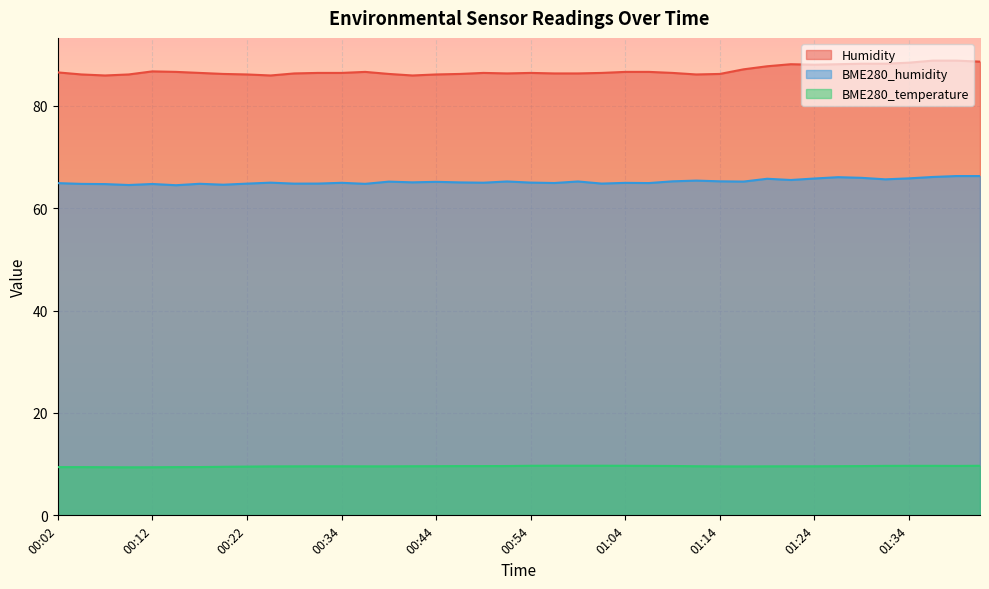

Reading right to left, what are all the values shown in this chart?

Humidity: 01:41=88.6	01:39=88.8	01:36=88.8	01:34=88.4	01:31=88.2	01:29=88.2	01:26=88.1	01:24=88.0	01:21=88.1	01:19=87.7	01:17=87.1	01:14=86.2	01:12=86.1	01:09=86.4	01:07=86.6	01:04=86.6	01:02=86.4	00:59=86.3	00:57=86.3	00:54=86.4	00:52=86.3	00:49=86.4	00:47=86.2	00:44=86.1	00:42=85.9	00:39=86.2	00:37=86.6	00:34=86.4	00:32=86.4	00:29=86.3	00:27=85.9	00:22=86.1	00:19=86.2	00:17=86.4	00:14=86.6	00:12=86.7	00:09=86.1	00:07=85.9	00:04=86.1	00:02=86.5
BME280_humidity: 01:41=66.3	01:39=66.3	01:36=66.1	01:34=65.8	01:31=65.6	01:29=65.9	01:26=66.0	01:24=65.8	01:21=65.5	01:19=65.7	01:17=65.2	01:14=65.2	01:12=65.4	01:09=65.2	01:07=64.9	01:04=64.9	01:02=64.8	00:59=65.2	00:57=64.9	00:54=65.0	00:52=65.2	00:49=65.0	00:47=65.0	00:44=65.1	00:42=65.0	00:39=65.2	00:37=64.7	00:34=64.9	00:32=64.8	00:29=64.8	00:27=65.0	00:22=64.8	00:19=64.6	00:17=64.8	00:14=64.5	00:12=64.7	00:09=64.5	00:07=64.7	00:04=64.7	00:02=64.9
BME280_temperature: 01:41=9.7	01:39=9.7	01:36=9.7	01:34=9.7	01:31=9.7	01:29=9.6	01:26=9.6	01:24=9.6	01:21=9.6	01:19=9.6	01:17=9.6	01:14=9.6	01:12=9.6	01:09=9.6	01:07=9.7	01:04=9.7	01:02=9.7	00:59=9.7	00:57=9.7	00:54=9.7	00:52=9.6	00:49=9.6	00:47=9.6	00:44=9.6	00:42=9.6	00:39=9.6	00:37=9.6	00:34=9.6	00:32=9.6	00:29=9.6	00:27=9.6	00:22=9.5	00:19=9.5	00:17=9.4	00:14=9.4	00:12=9.4	00:09=9.4	00:07=9.4	00:04=9.4	00:02=9.4